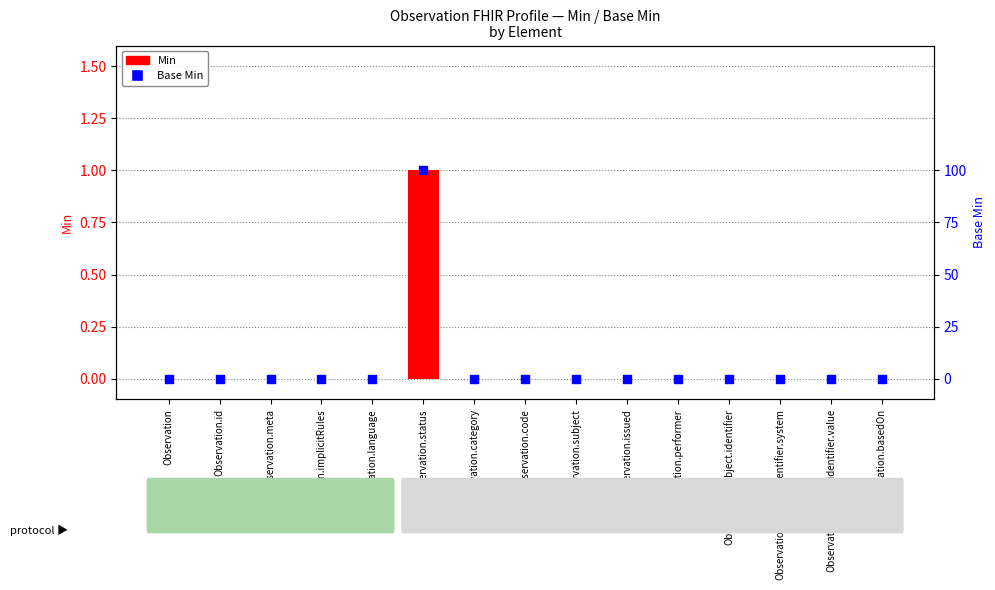

At how many categories does at least one series exceed 0?

1